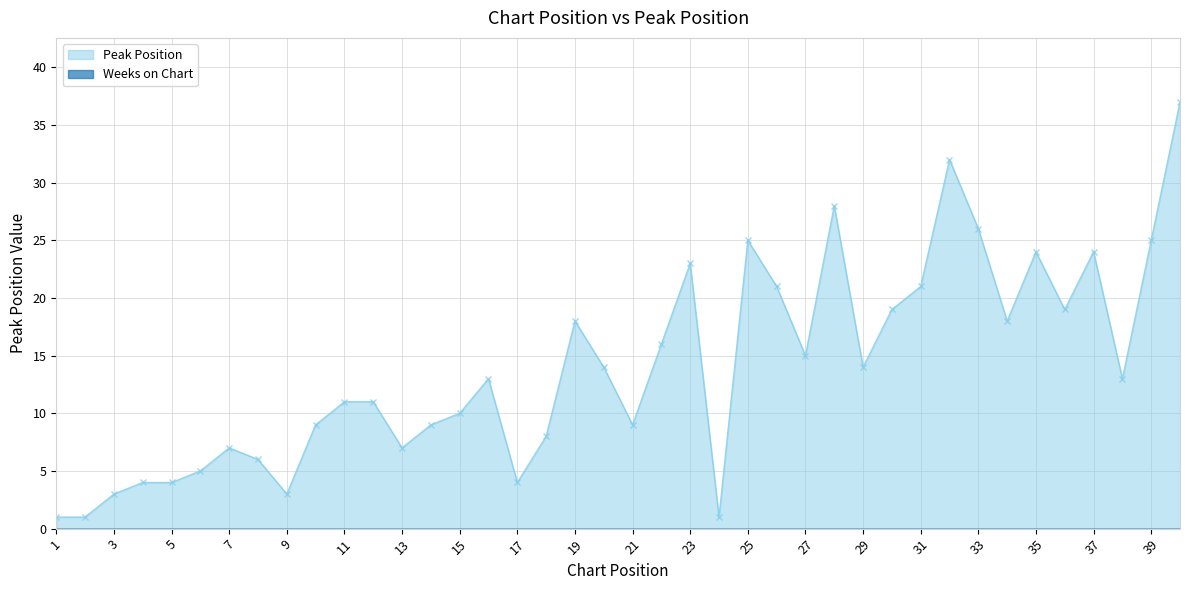

How many interior local peaks (higher than both neighbors) does the data have?

9